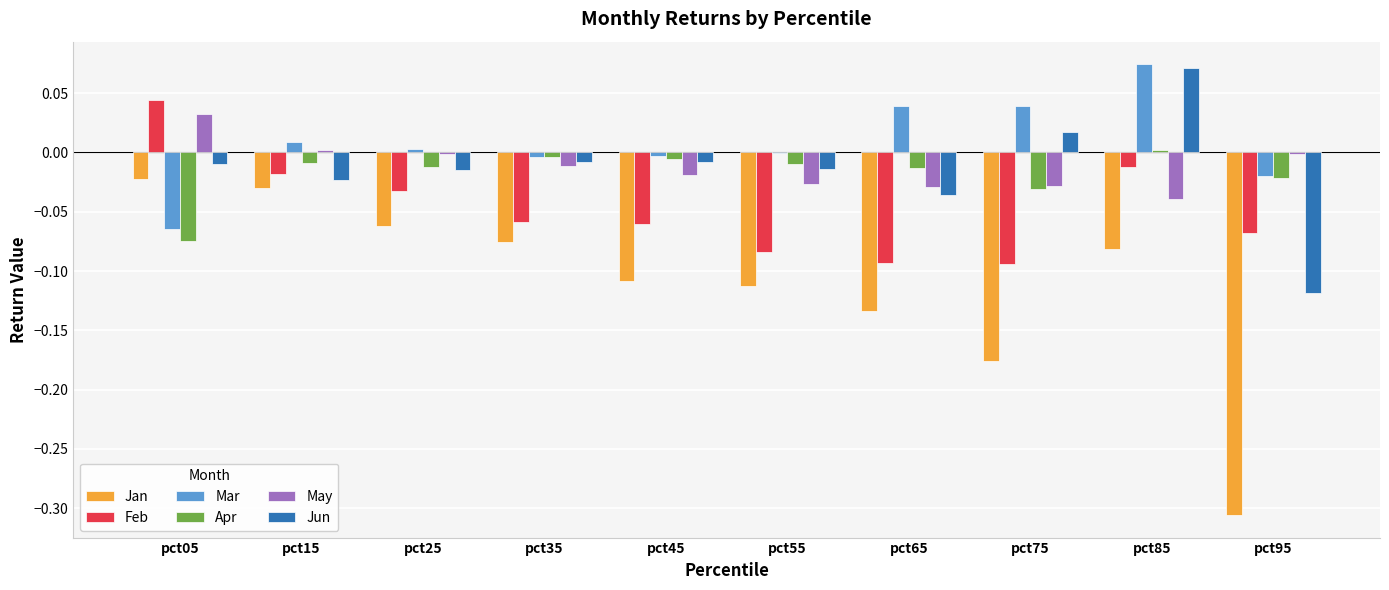

True or false: Mar has a value of -0.0 at pct95.

True